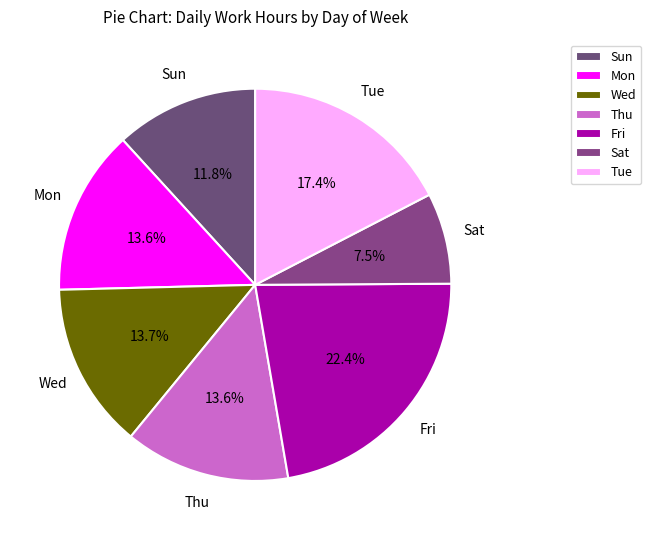

True or false: Tue accounts for 17% of the total.

True